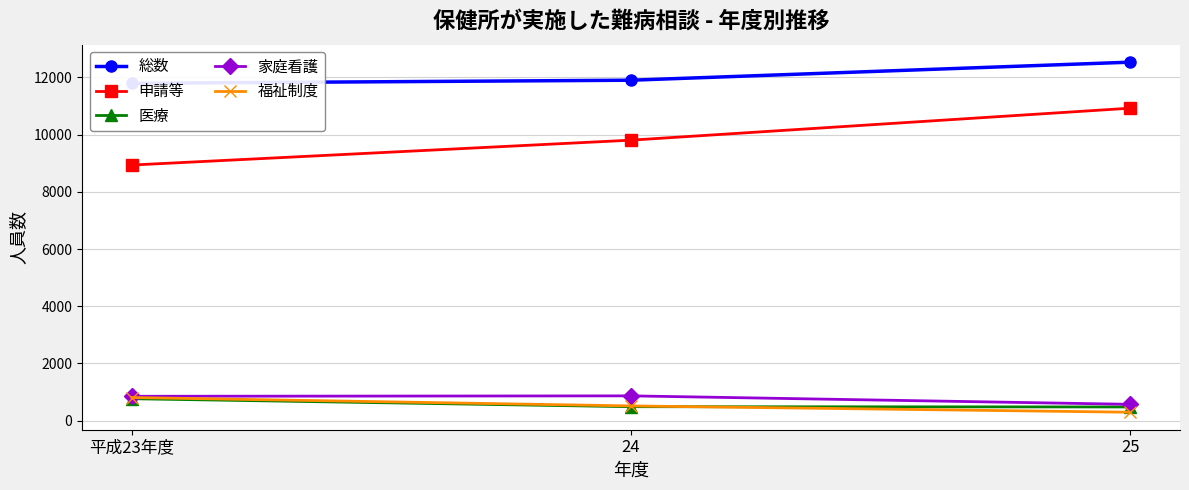

Is this an area chart (filled region under the line)?

No